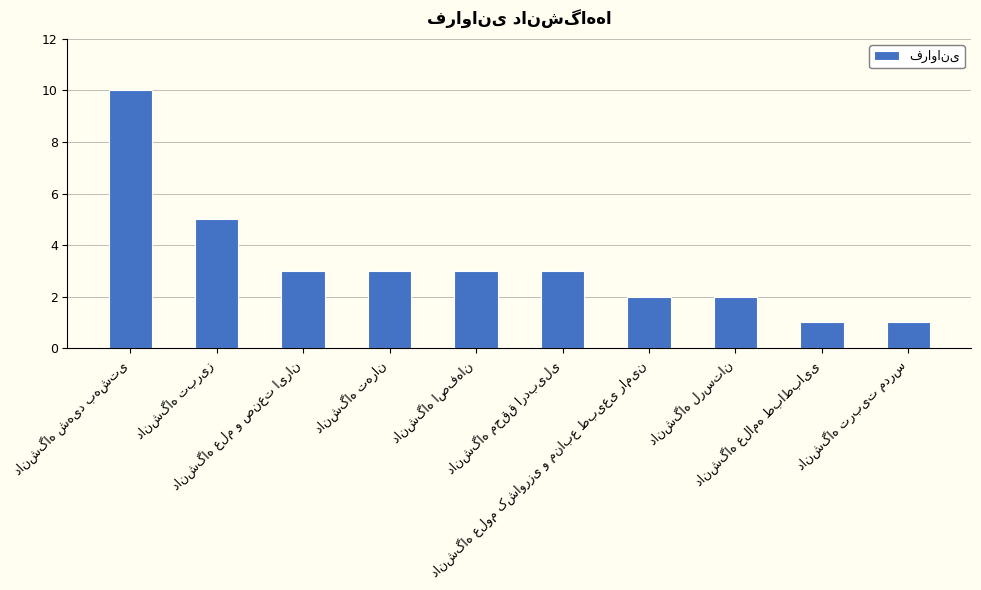

How many values are between 2 and 3?

6